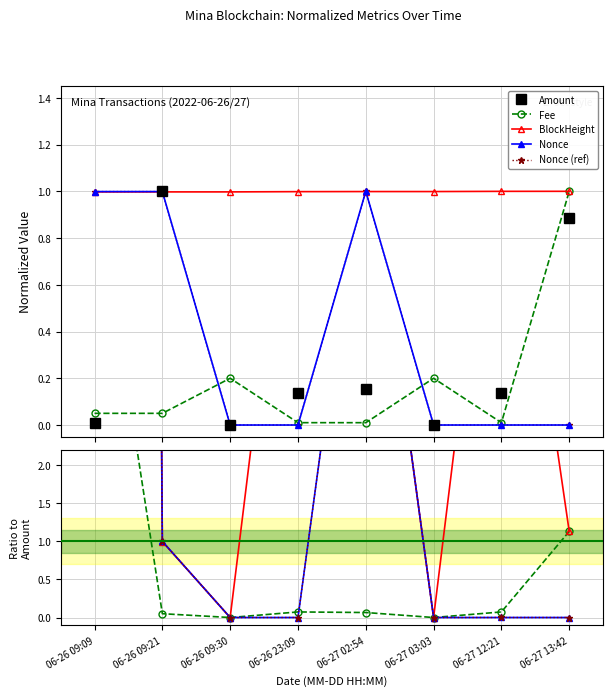

How many categories are shown in the chart?

8